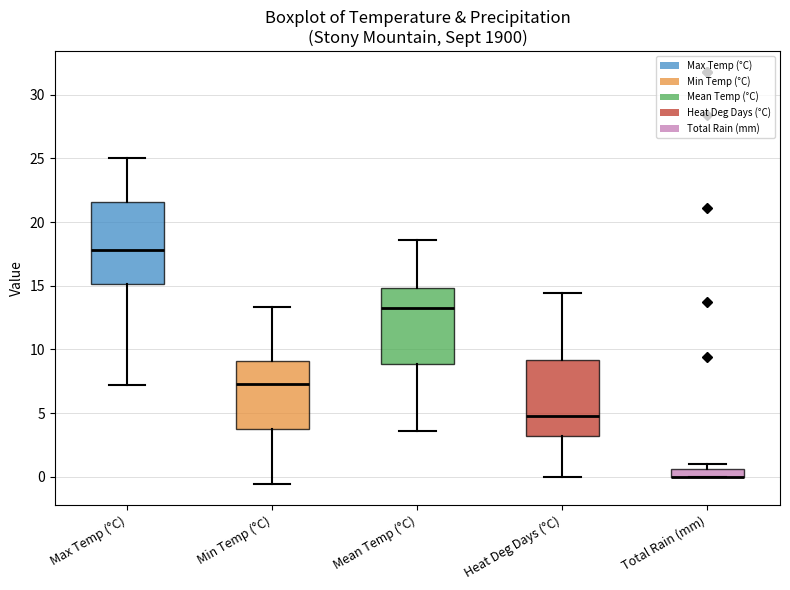

Where is the upper edge of the box for Total Rain (mm) on the y-axis? The values are not printed on the chart, so give them approximately, as read against the axis.

0.5